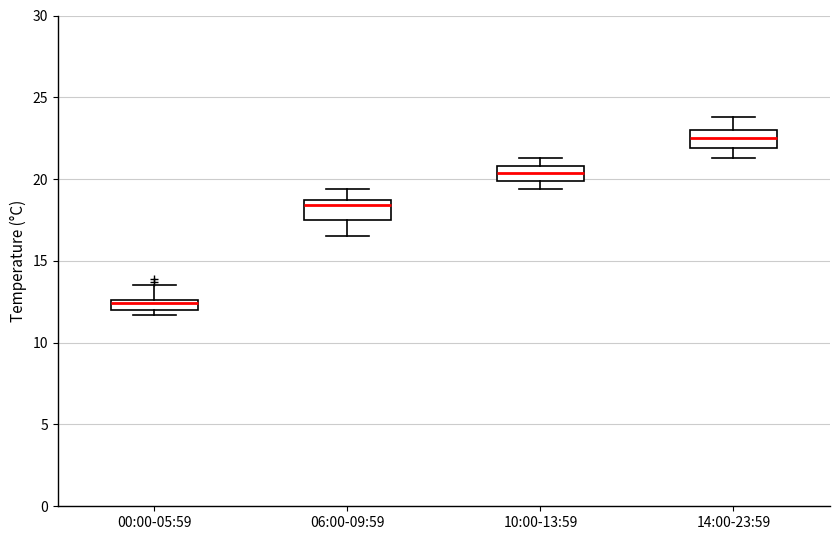

Which box has the lowest median line?

00:00-05:59